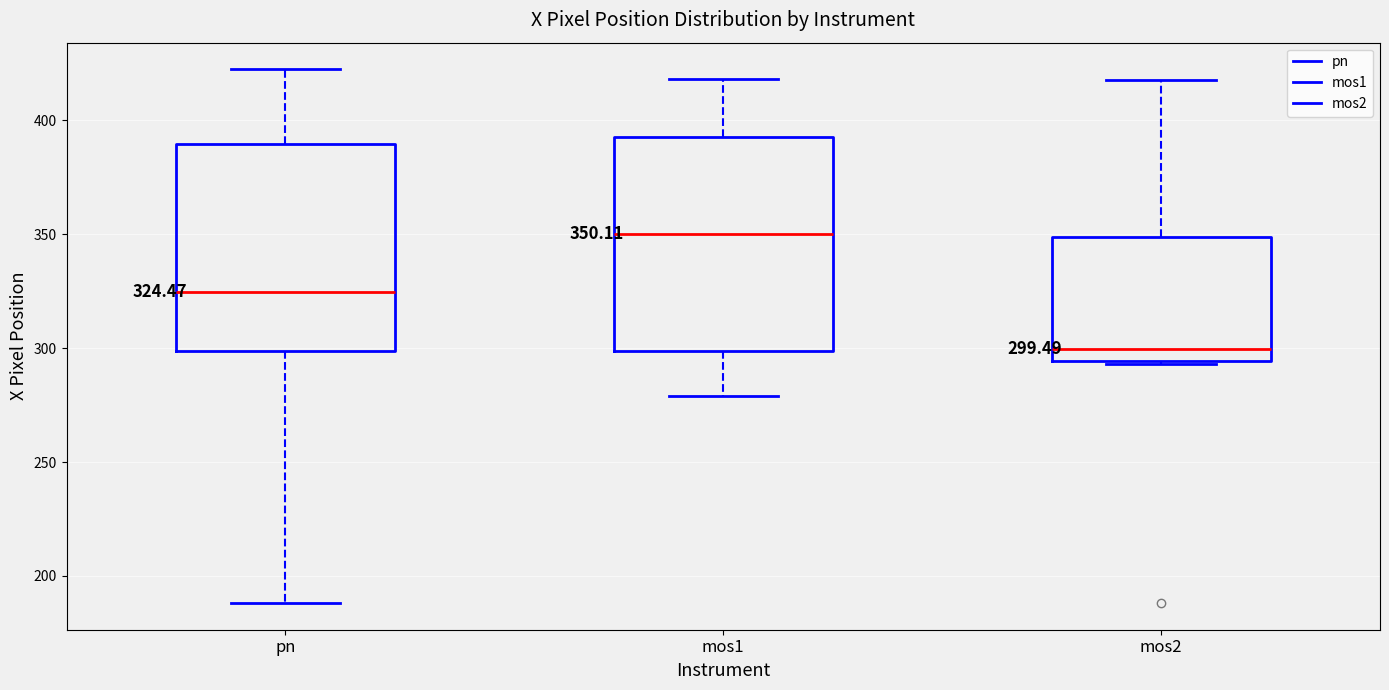

Which box's median line is the highest?

mos1